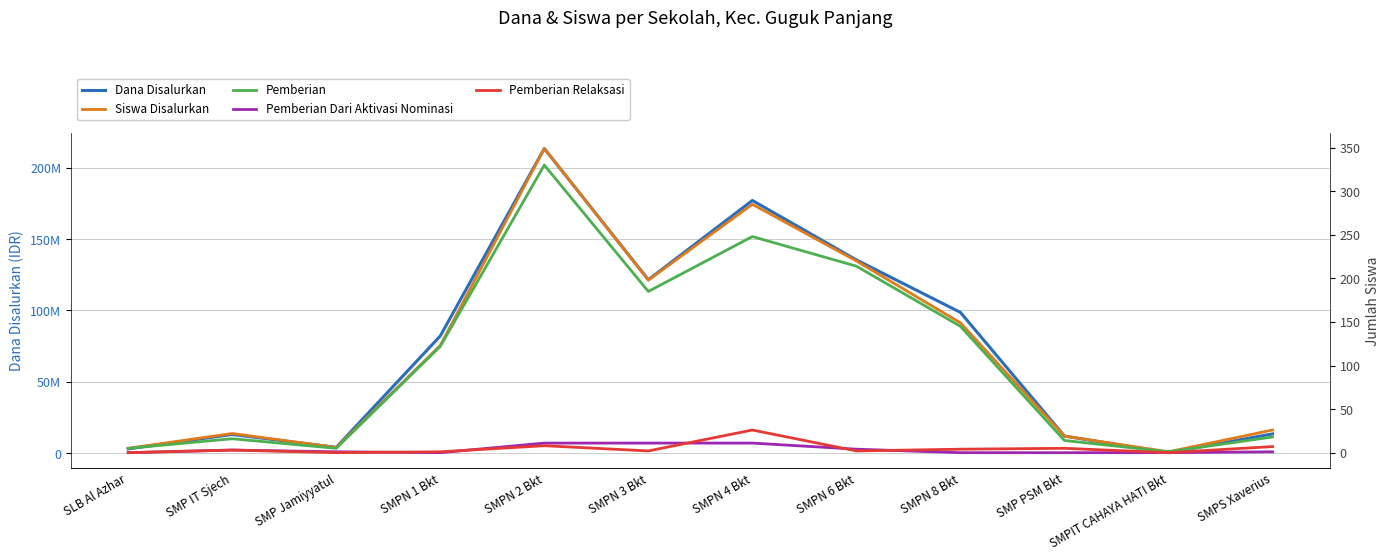

Is the value of Pemberian Relaksasi at SMPN 6 Bkt greater than the value of Siswa Disalurkan at SLB Al Azhar?

No